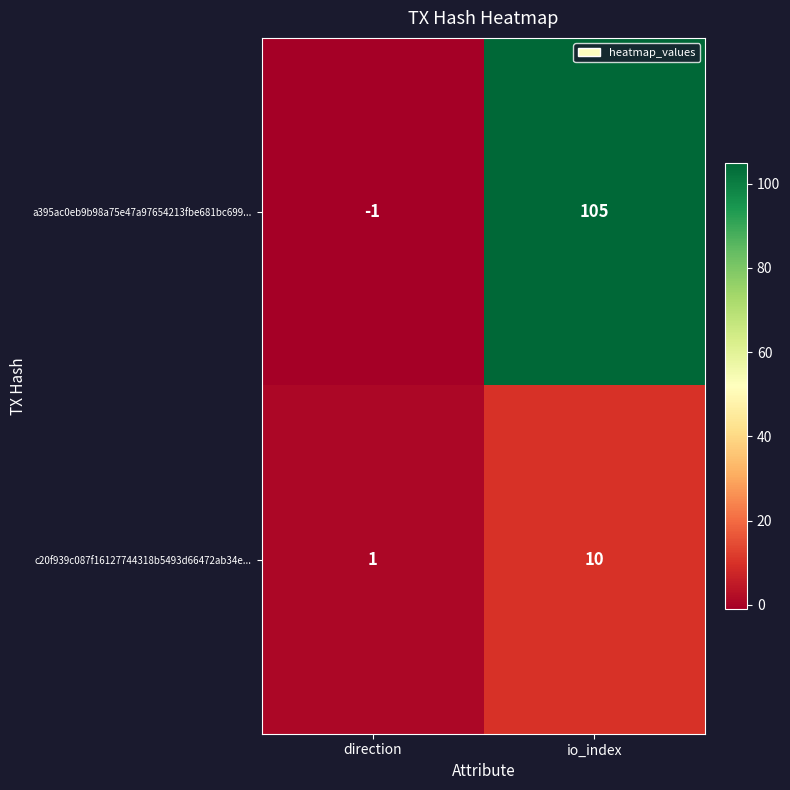

Which series has the largest total across all categories?

a395ac0eb9b98a75e47a97654213fbe681bc699...